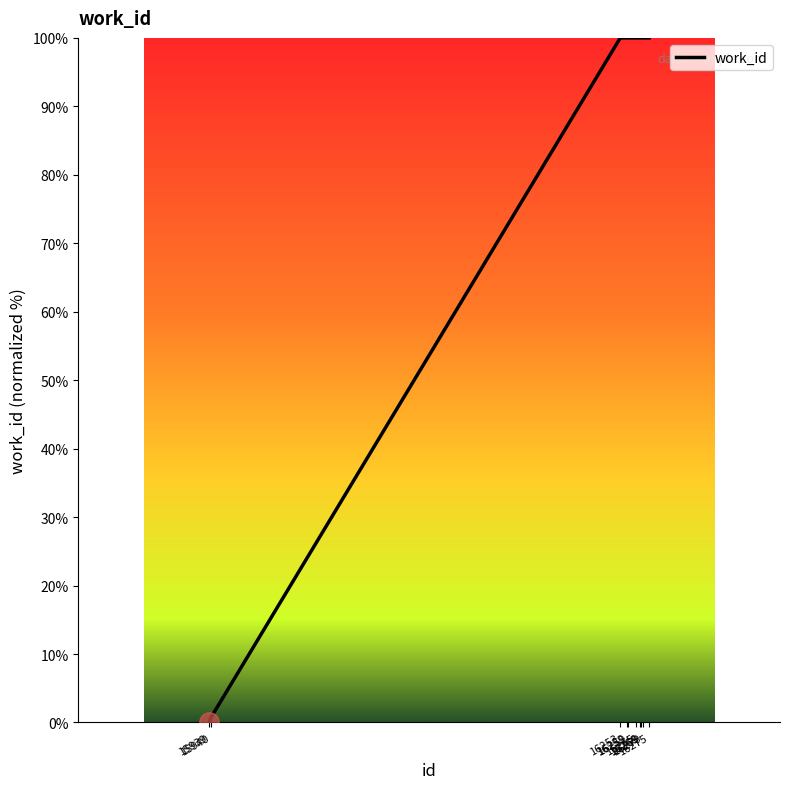

What is the difference between the maximum and minimum values?

100.0